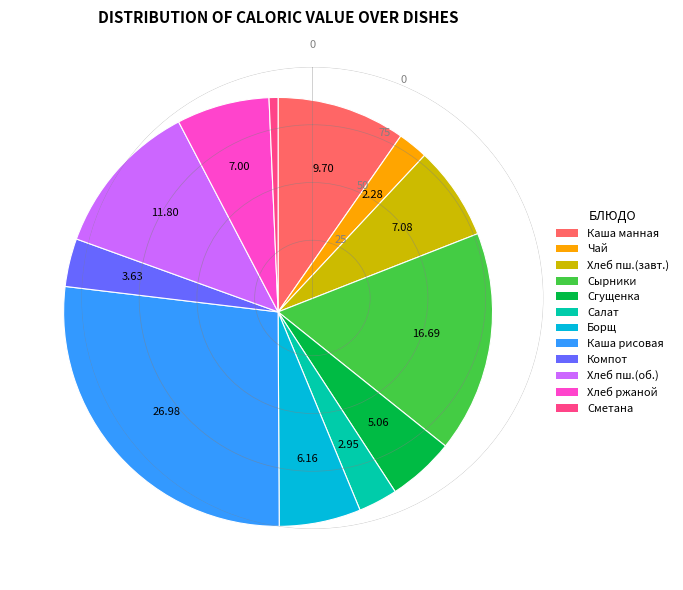

Is there any slice that represents more than half of the pie?

No